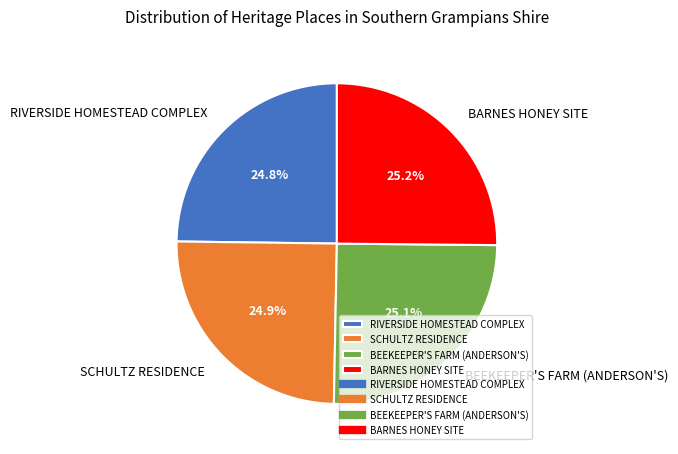

What is the total percentage of BEEKEEPER'S FARM (ANDERSON'S) and RIVERSIDE HOMESTEAD COMPLEX?

49.9%